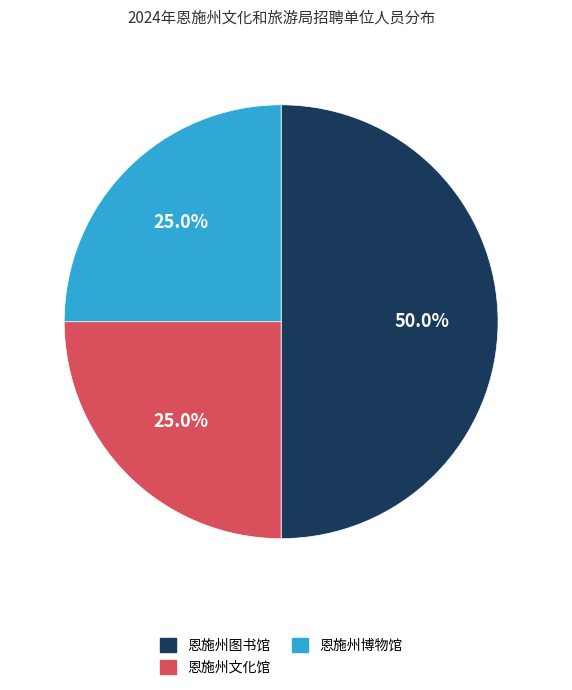

Is there any slice that represents more than half of the pie?

No